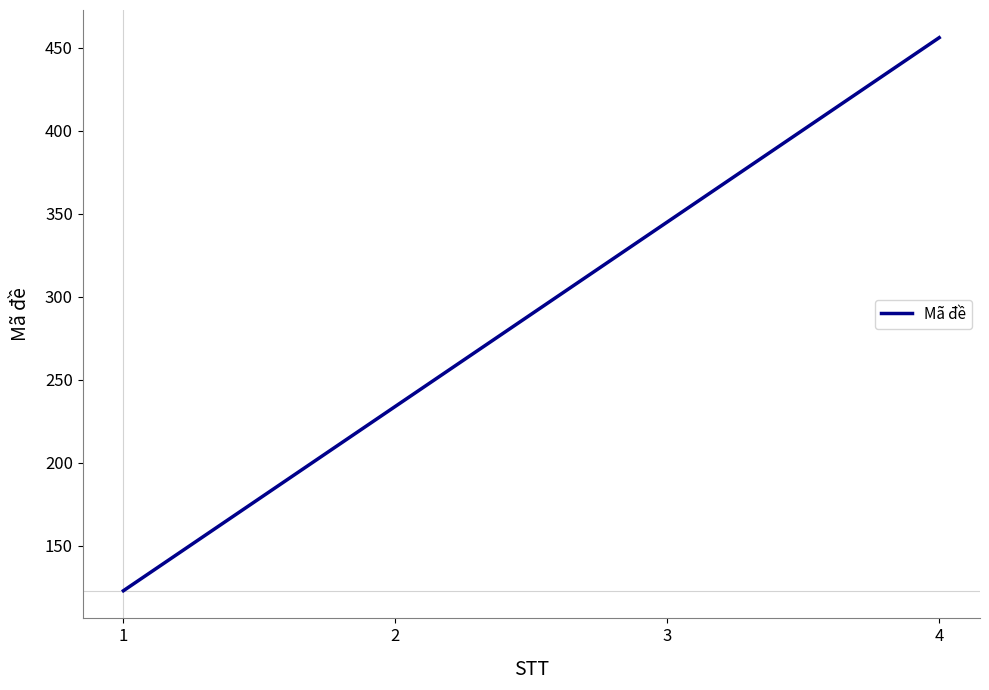

True or false: there are more than 0 points higher than both neighbors.

False